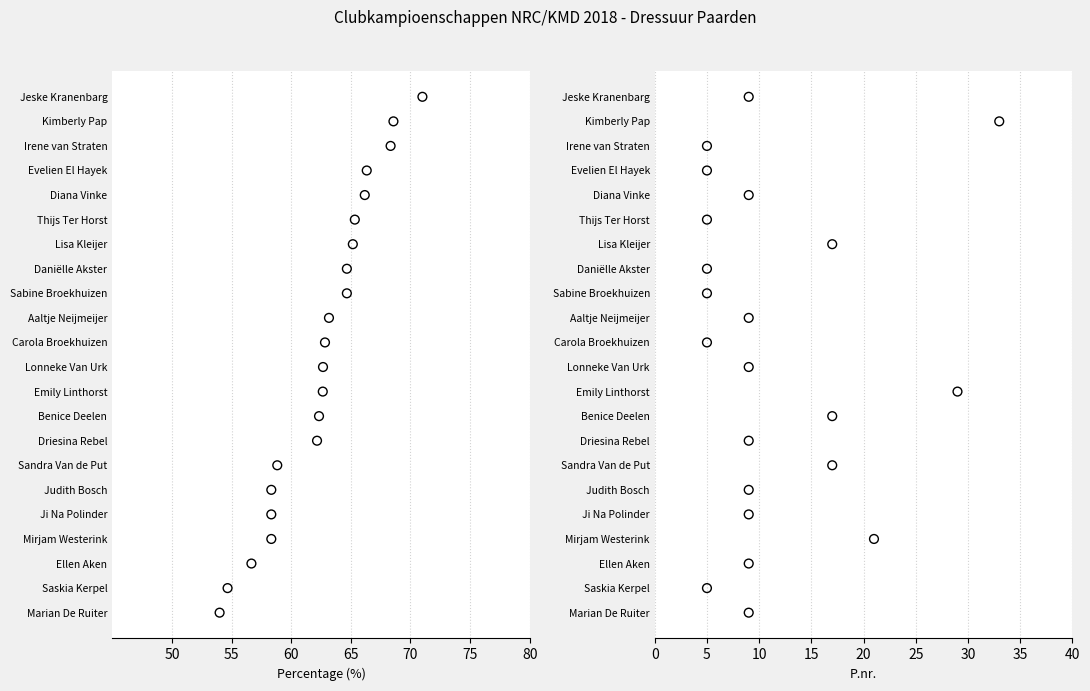

Which series contains the highest Y value?

prc